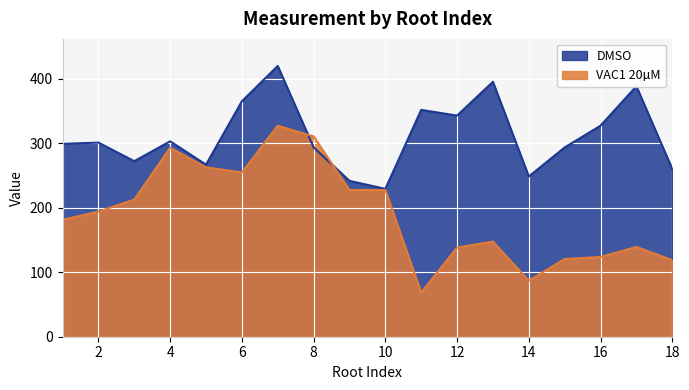

What is the greatest value displayed?

420.0